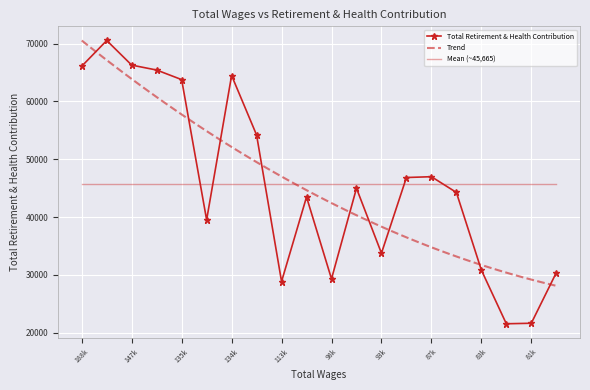

How many data points are above 44987?

9